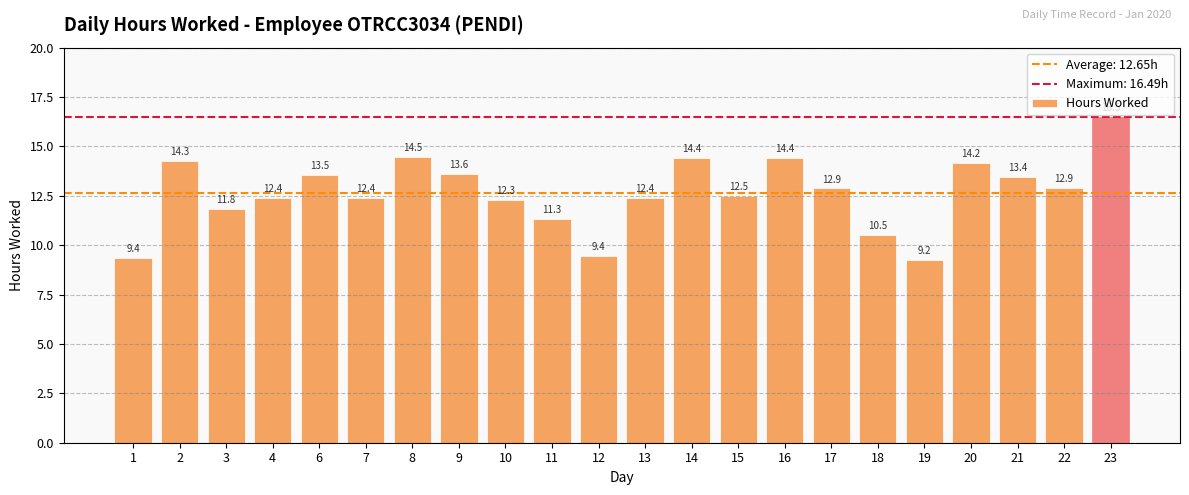

Between 21 and 3, which is larger?

21